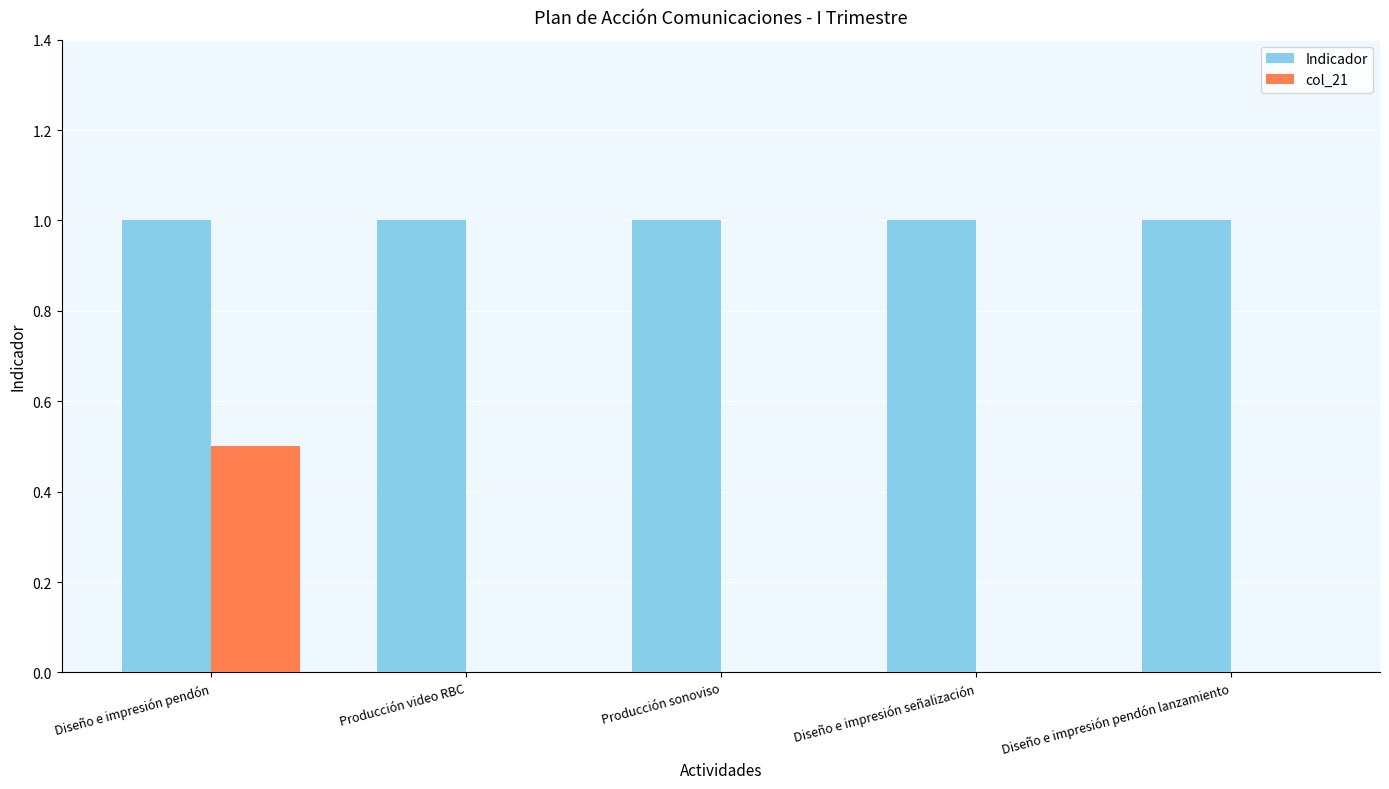

How many distinct data groups are displayed?

2